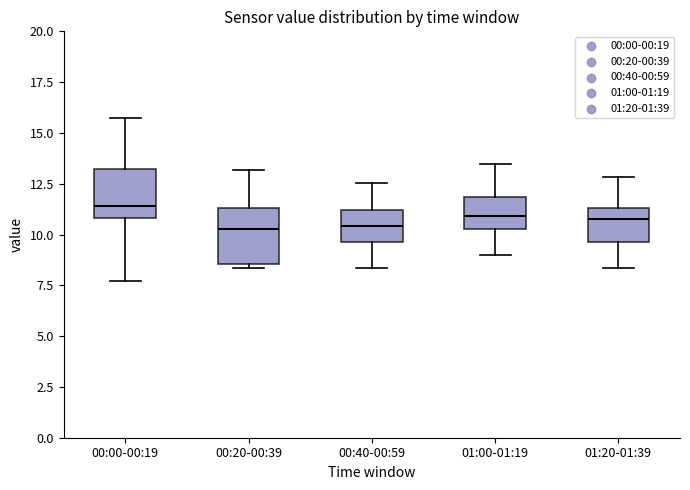

Reading left to right, transcribe this box plot: for each box, give where its median line is, the range the box spans, and where its two whiskers end, as read against the y-axis. The values are not printed on the chart, so give them approximately, as read against the axis.

00:00-00:19: median 11.5, box 11.0 to 13.0, whiskers 7.5 to 15.5
00:20-00:39: median 10.5, box 8.5 to 11.5, whiskers 8.5 (just below the box's lower edge) to 13.0
00:40-00:59: median 10.5, box 9.5 to 11.0, whiskers 8.5 to 12.5
01:00-01:19: median 11.0, box 10.5 to 12.0, whiskers 9.0 to 13.5
01:20-01:39: median 11.0, box 9.5 to 11.5, whiskers 8.5 to 13.0